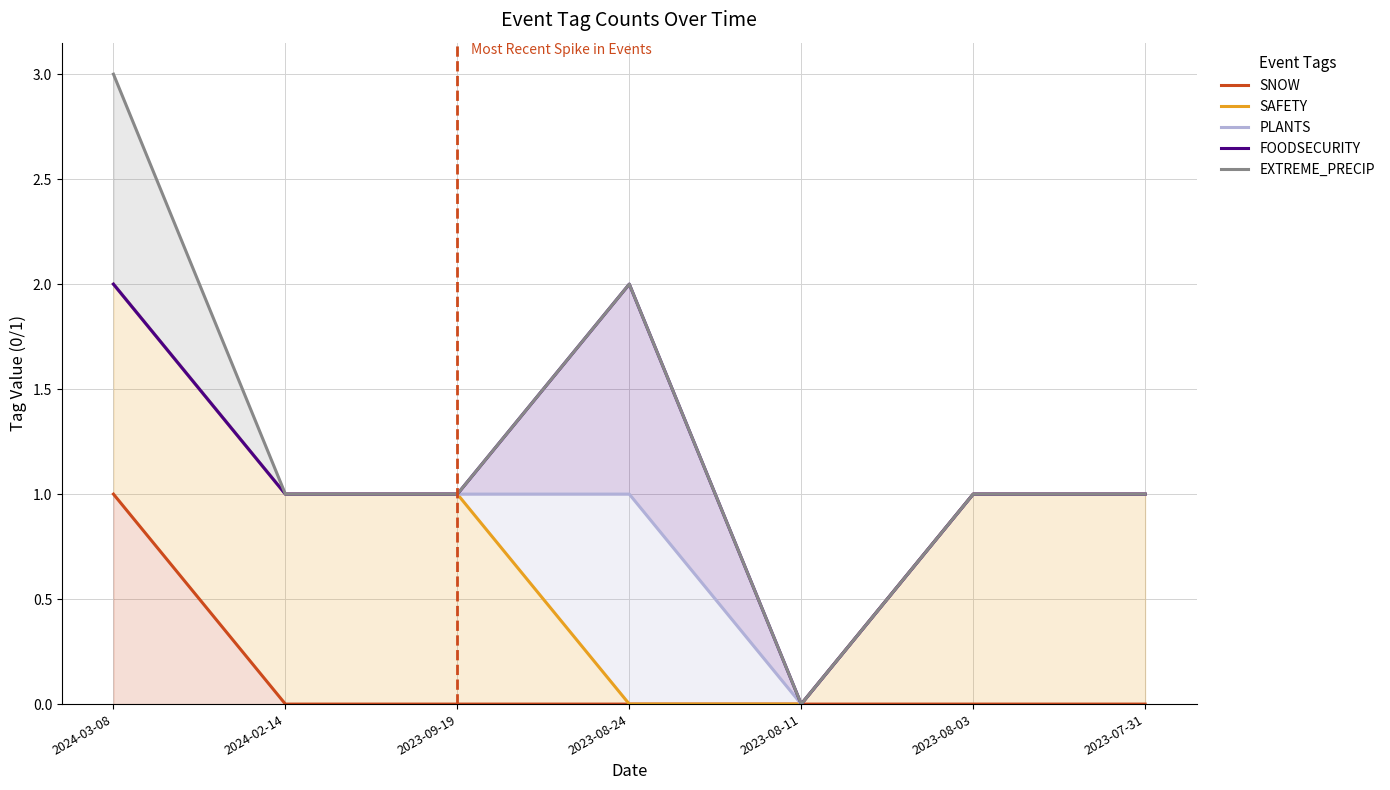

True or false: PLANTS and FOODSECURITY cross at least once.

False